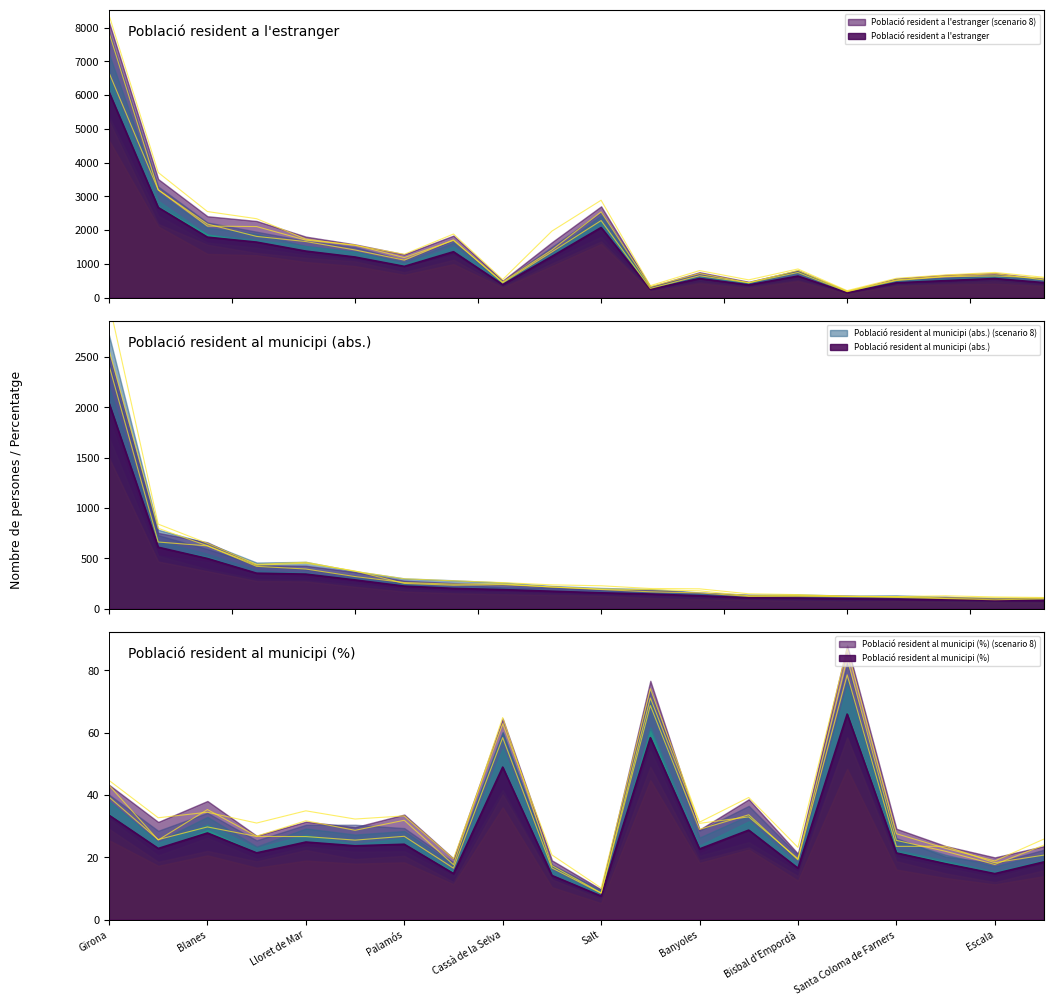

Reading left to right, transcribe all the data shown in this chart.

Població resident a l'estranger: Girona=6091.0	Figueres=2672.0	Blanes=1793.0	Olot=1646.0	Lloret de Mar=1380.0	Sant Feliu de Guíxols=1205.0	Palamós=929.0	Palafrugell=1362.0	Cassà de la Selva=388.0	Roses=1225.0	Salt=2079.0	Arbúcies=250.0	Banyoles=568.0	Ripoll=379.0	Bisbal d'Empordà=641.0	Port de la Selva=150.0	Santa Coloma de Farners=443.0	Torroella de Montgrí=506.0	Escala=568.0	Castell d'Aro=447.0
Població resident al municipi (abs.): Girona=2044.0	Figueres=611.0	Blanes=499.0	Olot=353.0	Lloret de Mar=344.0	Sant Feliu de Guíxols=286.0	Palamós=225.0	Palafrugell=202.0	Cassà de la Selva=190.0	Roses=174.0	Salt=158.0	Arbúcies=146.0	Banyoles=129.0	Ripoll=109.0	Bisbal d'Empordà=106.0	Port de la Selva=99.0	Santa Coloma de Farners=95.0	Torroella de Montgrí=91.0	Escala=84.0	Castell d'Aro=83.0
Població resident al municipi (%): Girona=33.6	Figueres=22.9	Blanes=27.8	Olot=21.4	Lloret de Mar=24.9	Sant Feliu de Guíxols=23.7	Palamós=24.2	Palafrugell=14.8	Cassà de la Selva=49.0	Roses=14.2	Salt=7.6	Arbúcies=58.4	Banyoles=22.7	Ripoll=28.8	Bisbal d'Empordà=16.5	Port de la Selva=66.0	Santa Coloma de Farners=21.4	Torroella de Montgrí=18.0	Escala=14.8	Castell d'Aro=18.6